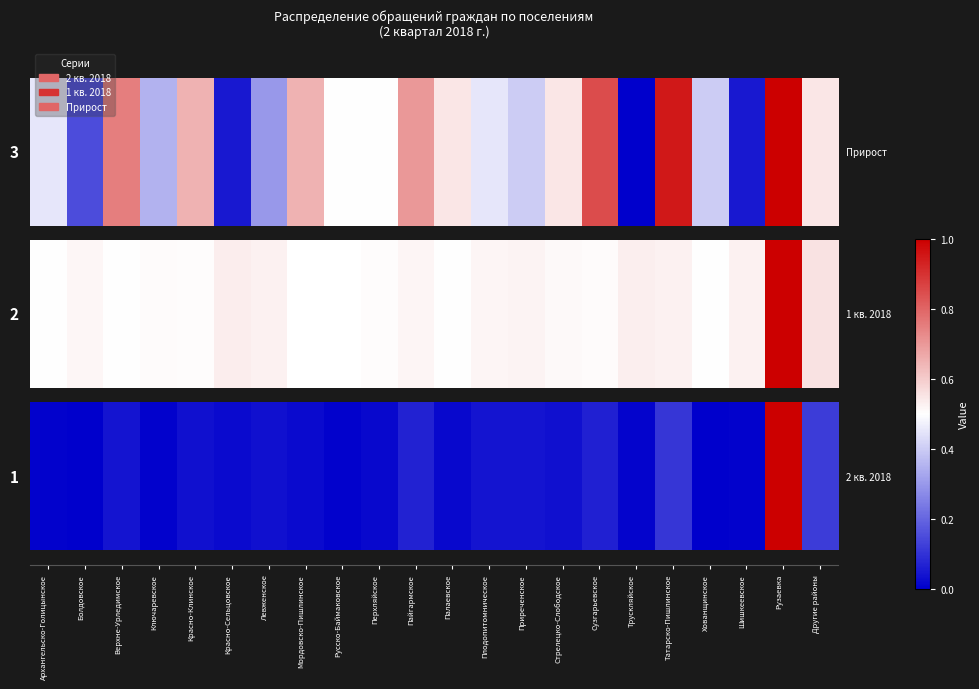

What is the approximate value at Ключаревское?

0.3